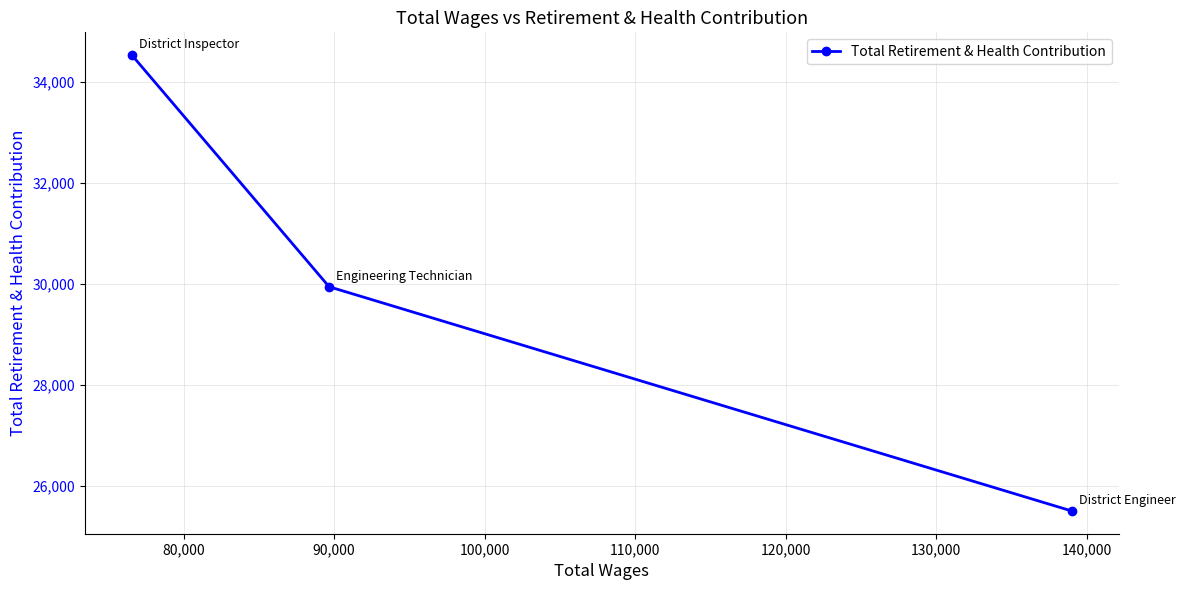

What is the value of the 1st point from the left?

34533